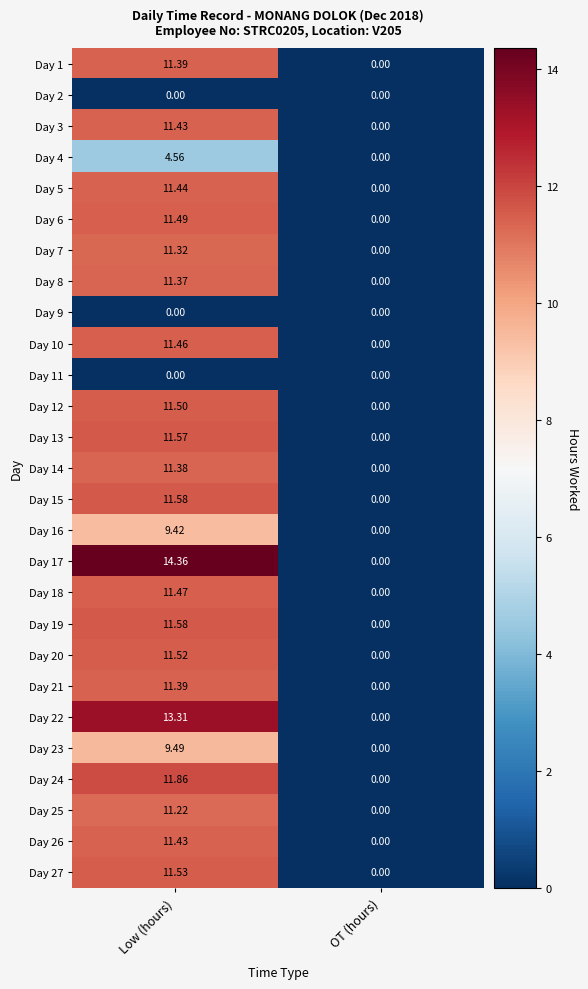

Rank the categories by Day 7 value from highest to lowest.

Low (hours), OT (hours)